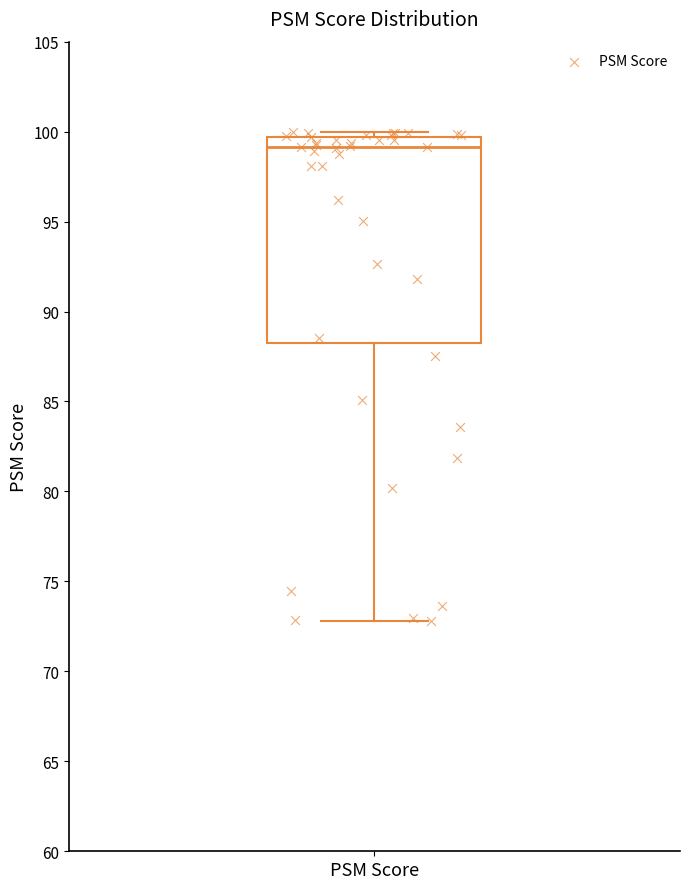

Read this box plot against the y-axis: the position of the median line, the range covered by the box, and the ends of both whiskers. The values are not printed on the chart, so give them approximately, as read against the axis.

median 99.0, box 88.5 to 99.5, whiskers 73.0 to 100.0